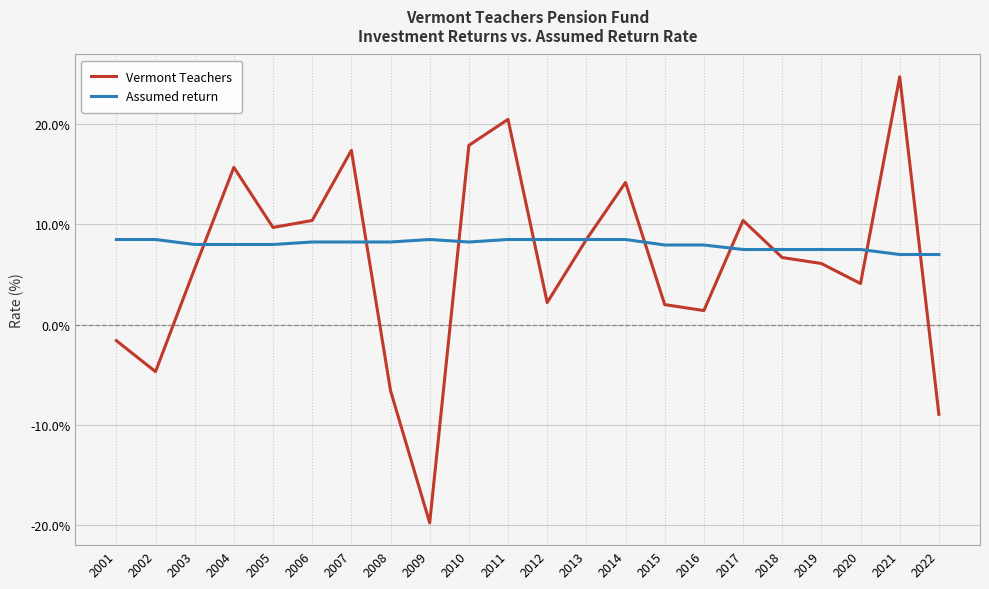

Rank the series by their maximum value, from highest to lowest.

Vermont Teachers, Assumed return